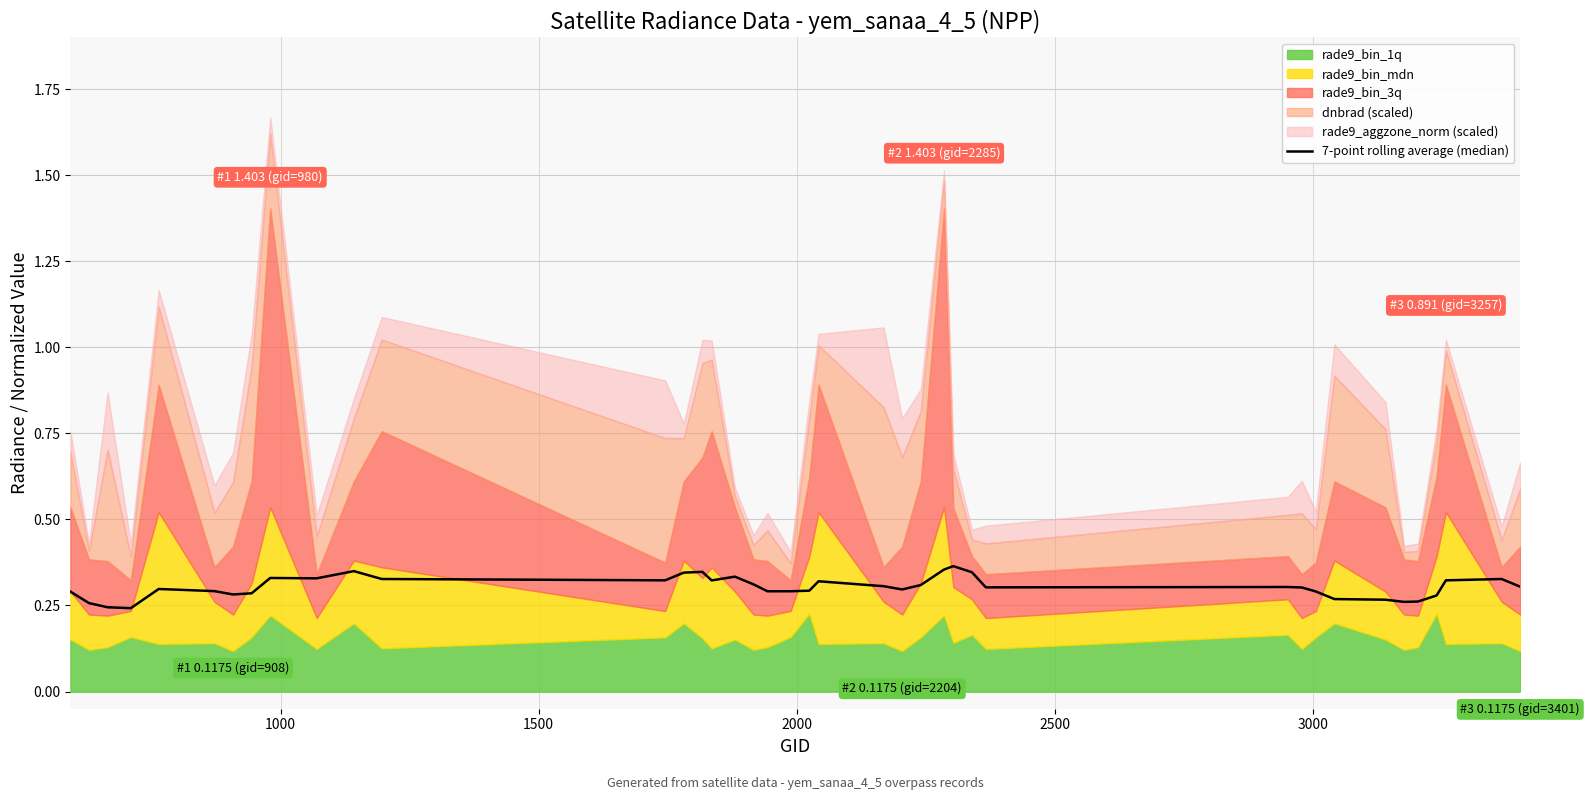

The value at 2000 is 0.2. True or false?

True